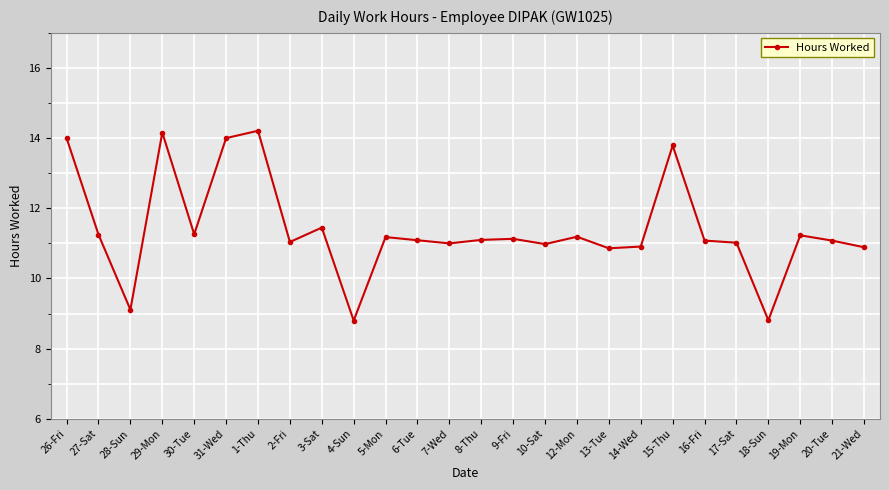

What is the label of the 24th point from the left?

19-Mon